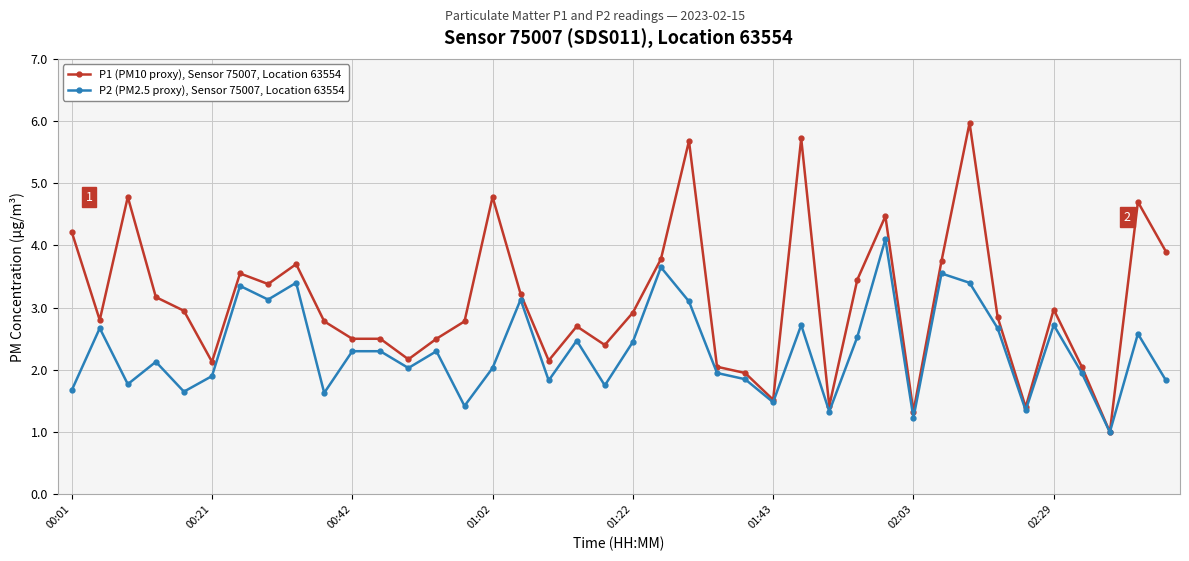

What is the minimum value shown in the chart?

1.0